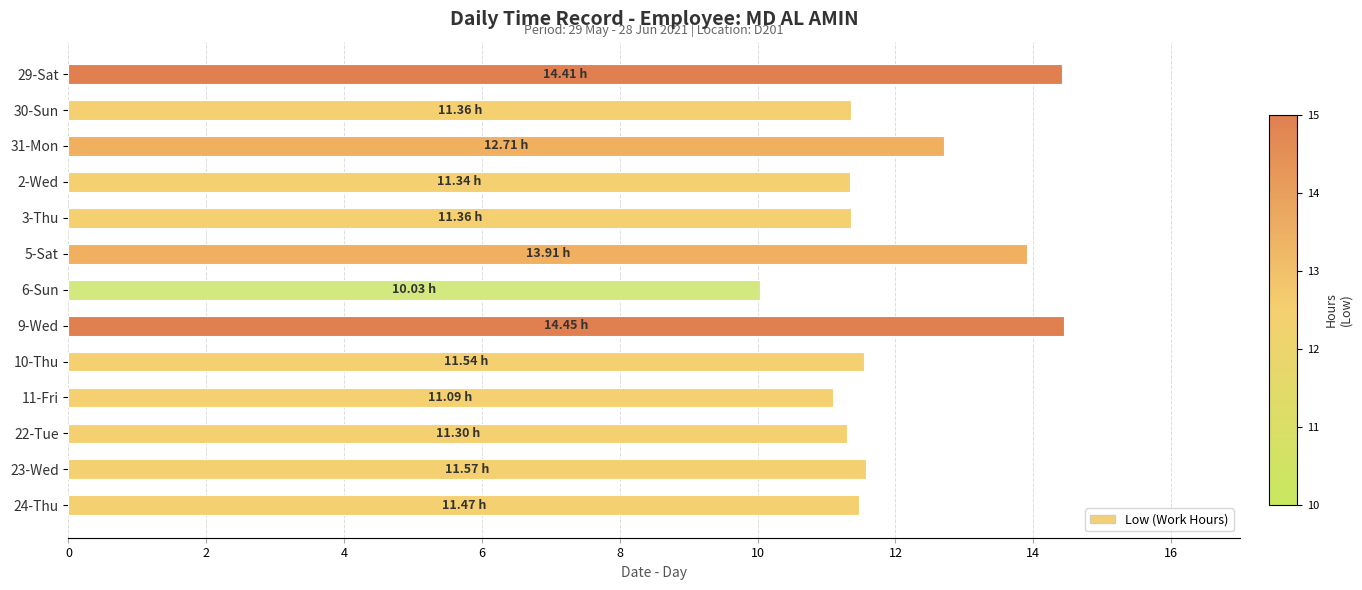

Which label corresponds to the smallest value in the chart?

6-Sun